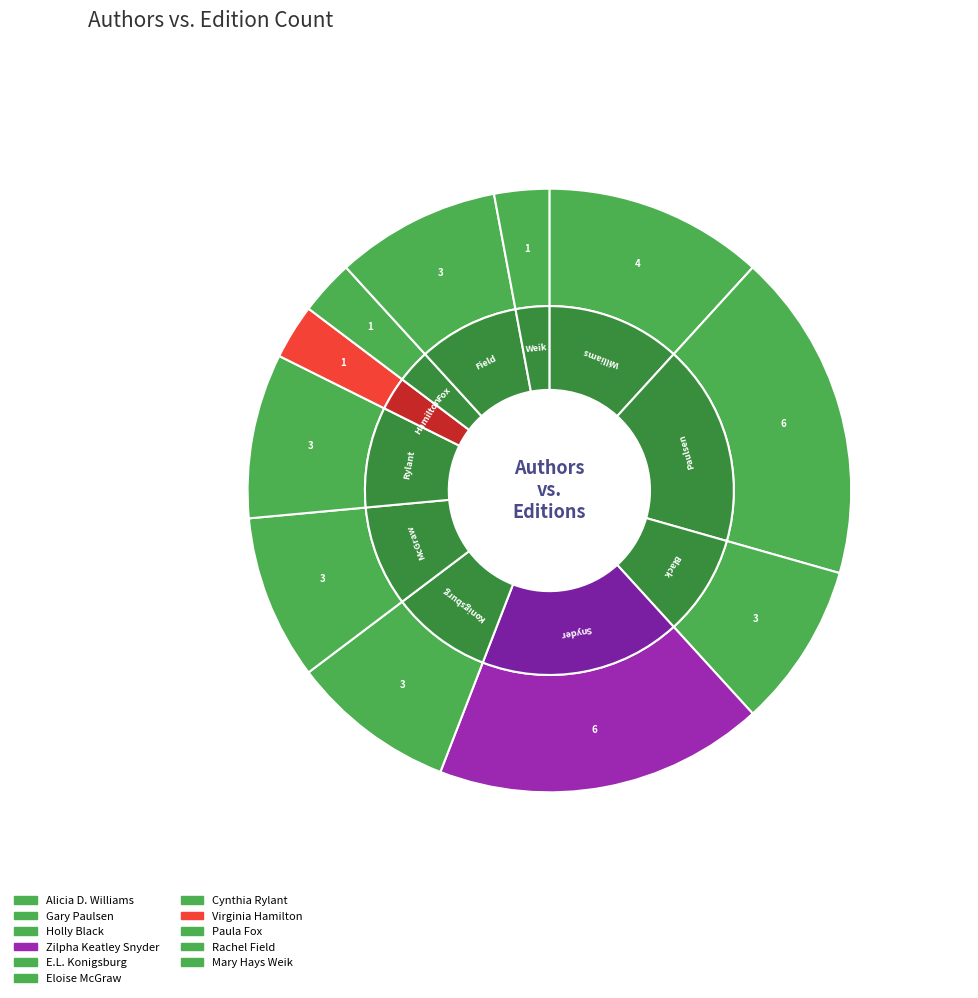

What is the total percentage of Cynthia Rylant and Zilpha Keatley Snyder?

26.5%